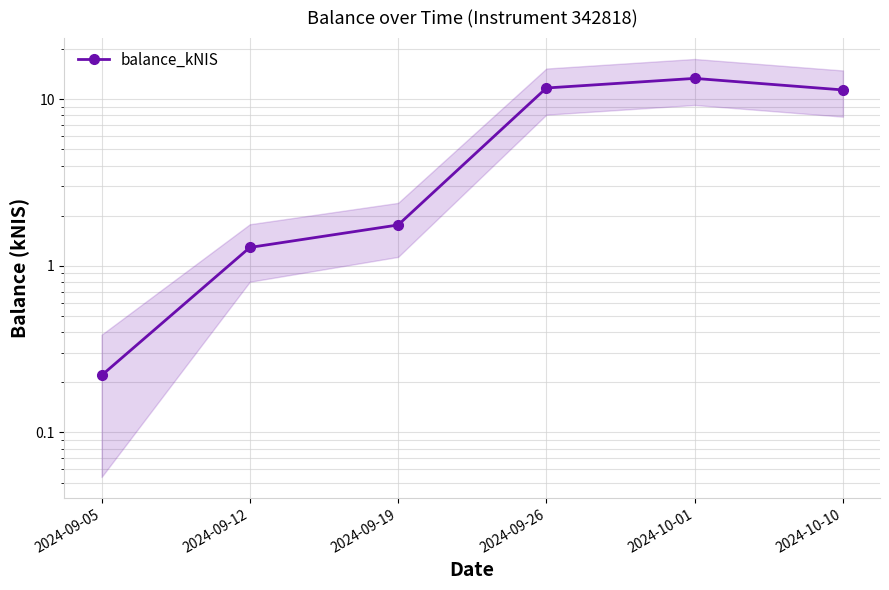

What is the smallest value displayed?

0.2